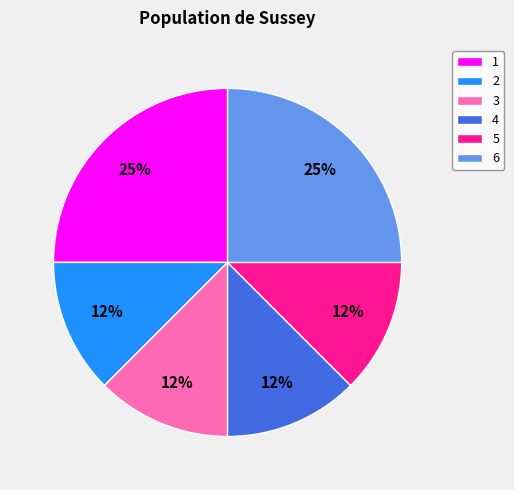

To the nearest percent, what is the average slice percentage?

17%